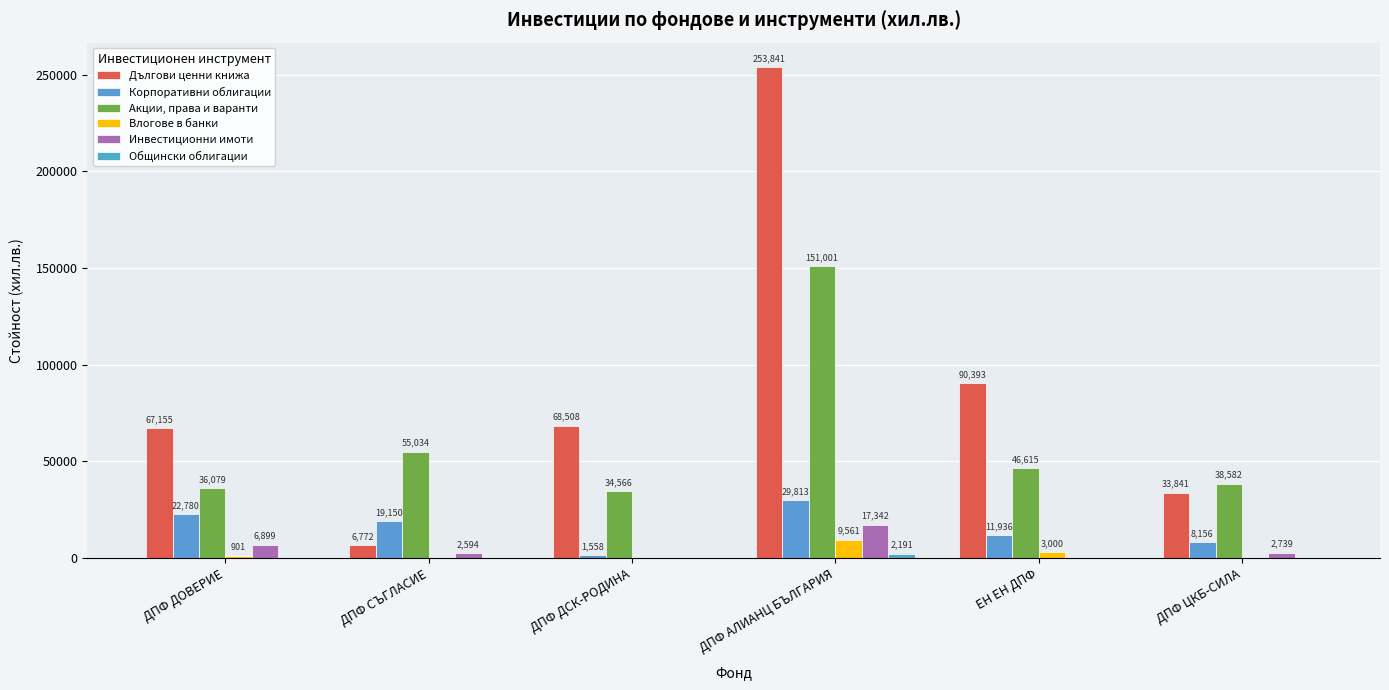

Count the number of categories in the chart.

6